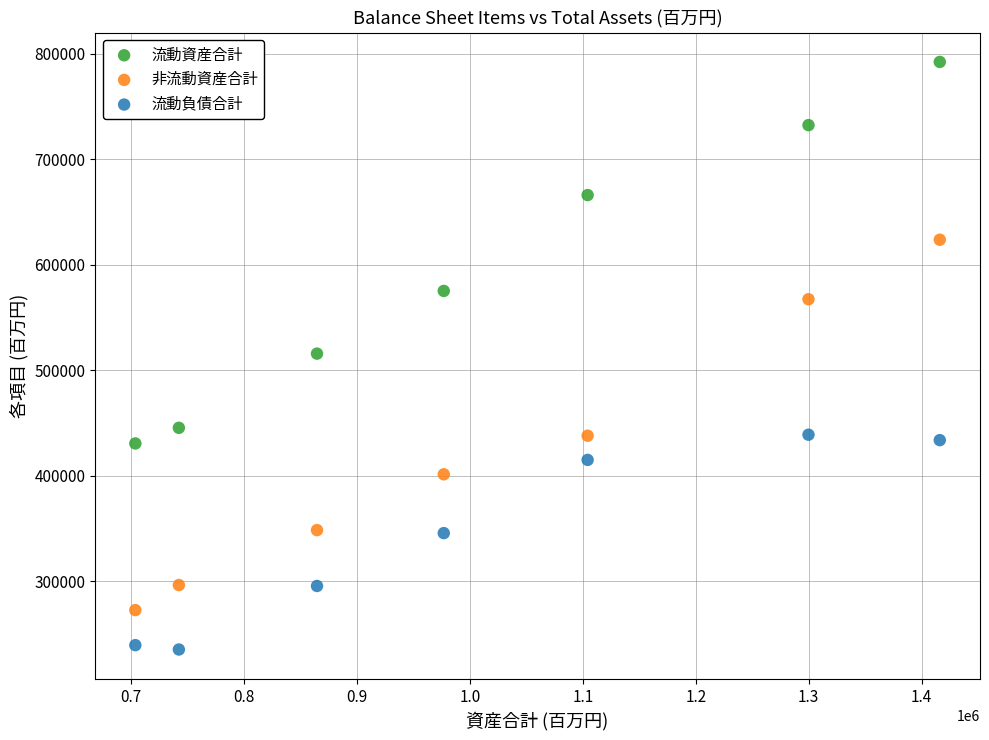

In the 流動資産合計 series, what Y value is closest to 611521?

575275